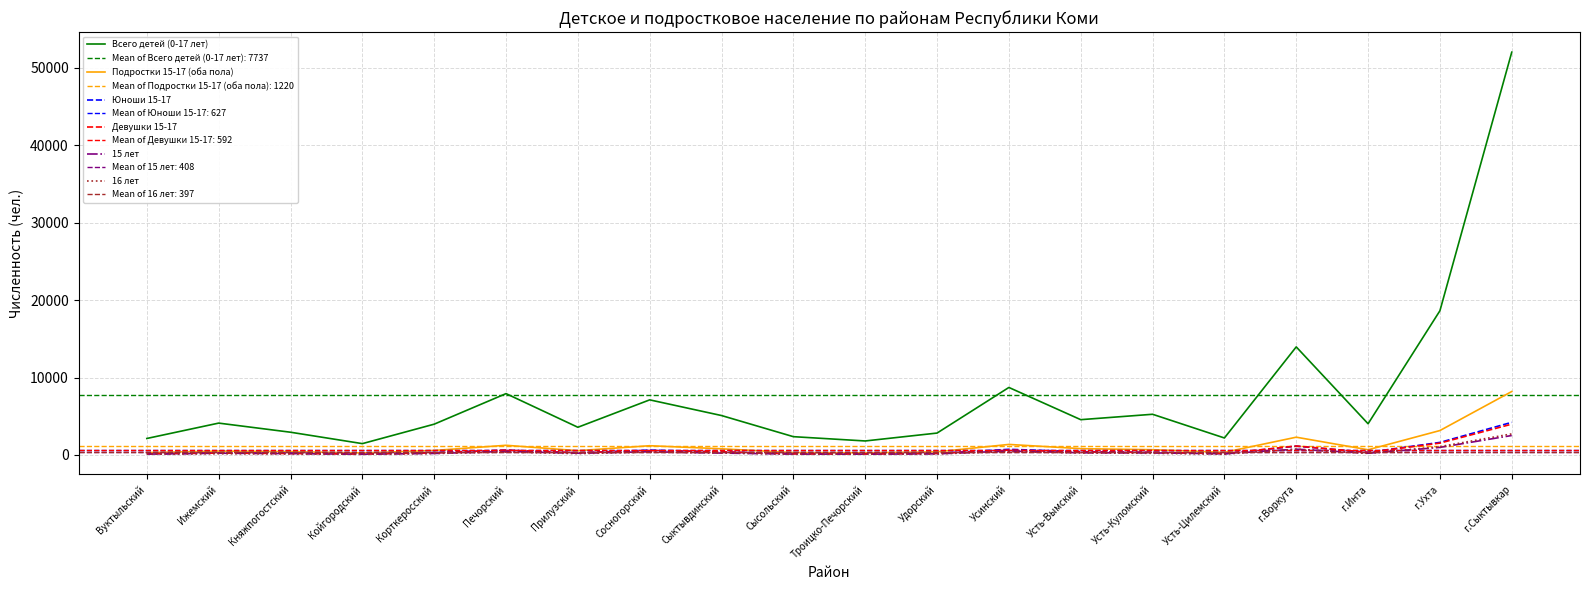

What is the difference between the second highest and minimum values in the Юноши 15-17 series?

1482